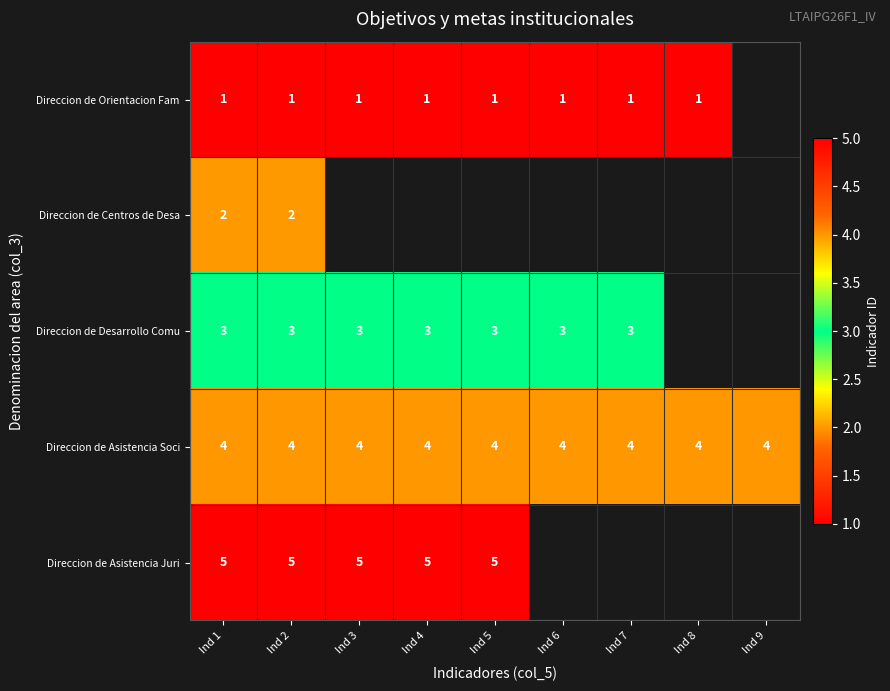

What is the average value of the Direccion de Asistencia Soci series?

4